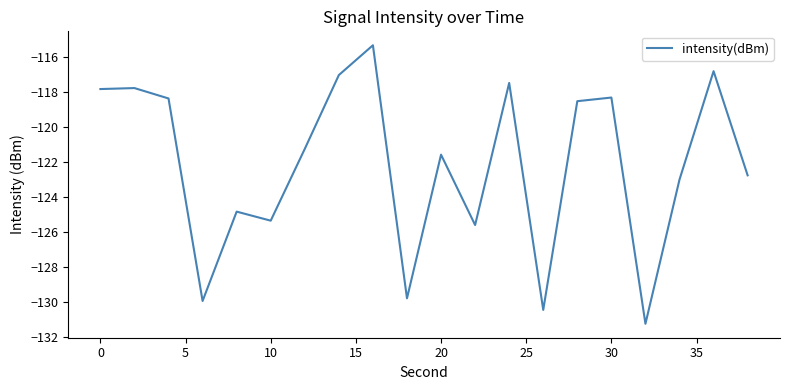

What is the minimum value shown in the chart?

-131.2